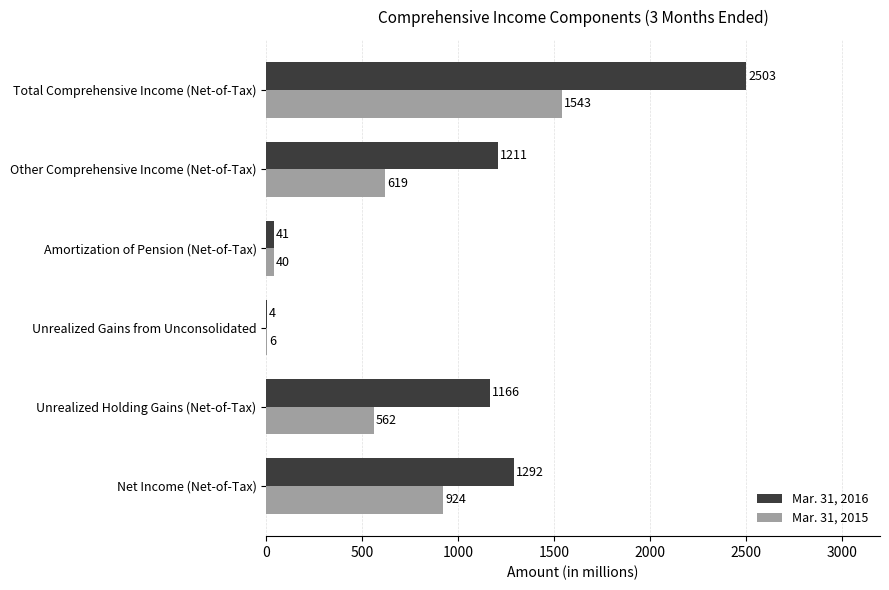

The value of Mar. 31, 2015 at Net Income (Net-of-Tax) is 455. True or false?

False